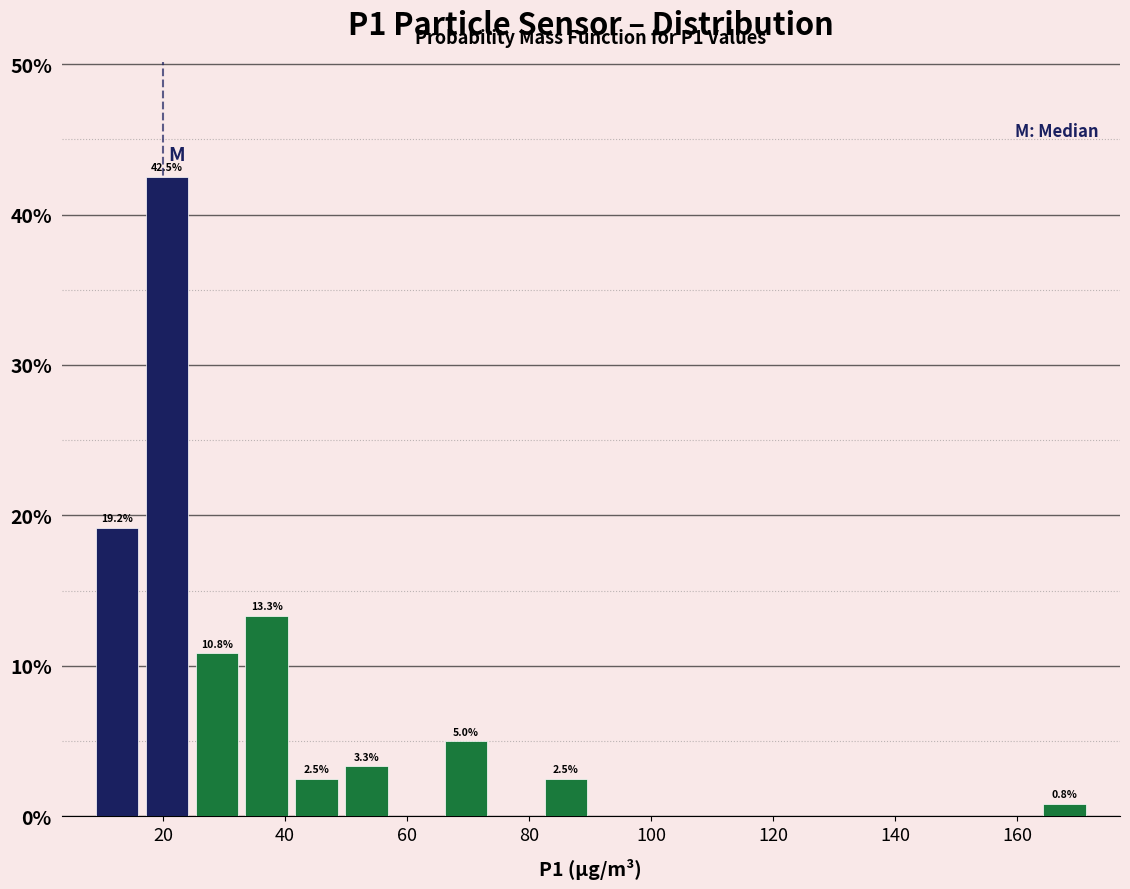

Which range on the x-axis has the tallest bar?

16 to 24